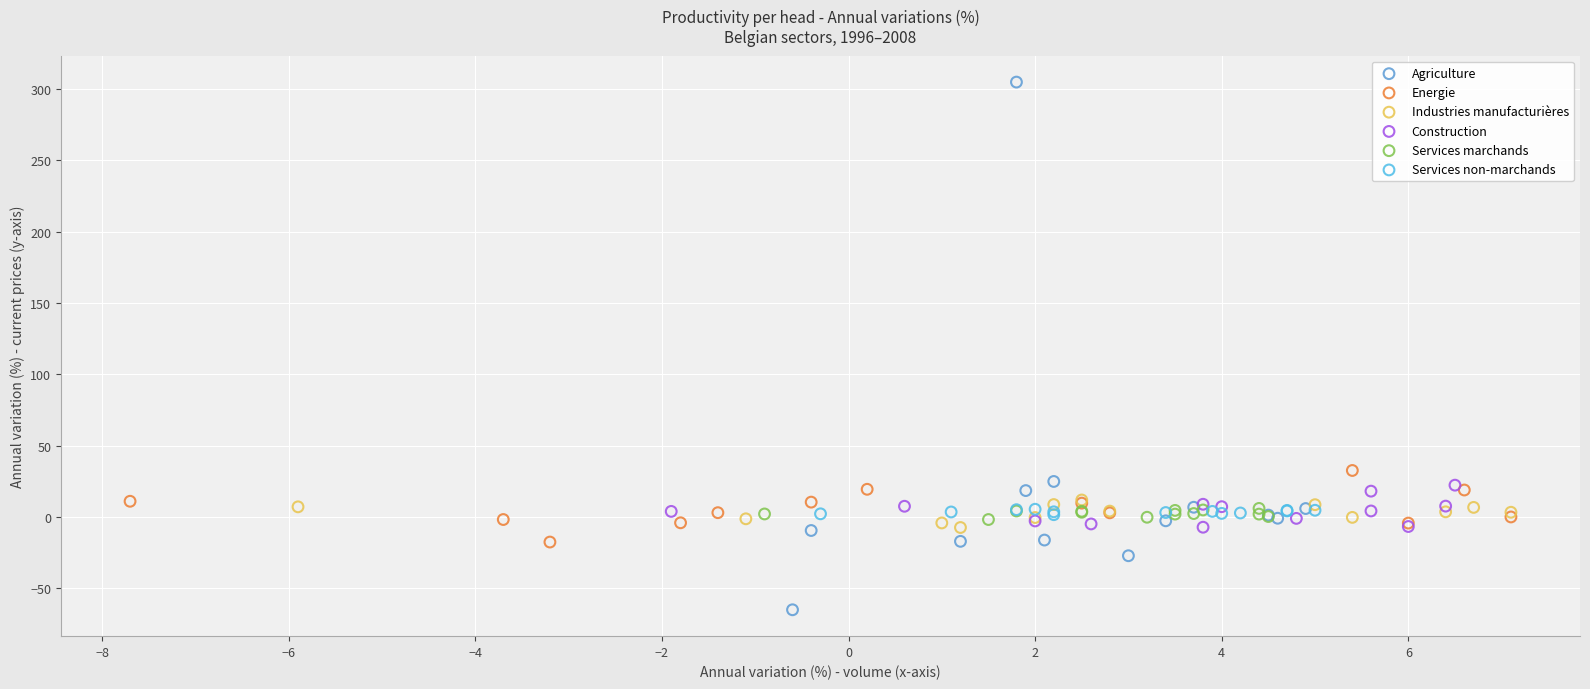

Which series reaches the minimum Y coordinate?

Agriculture